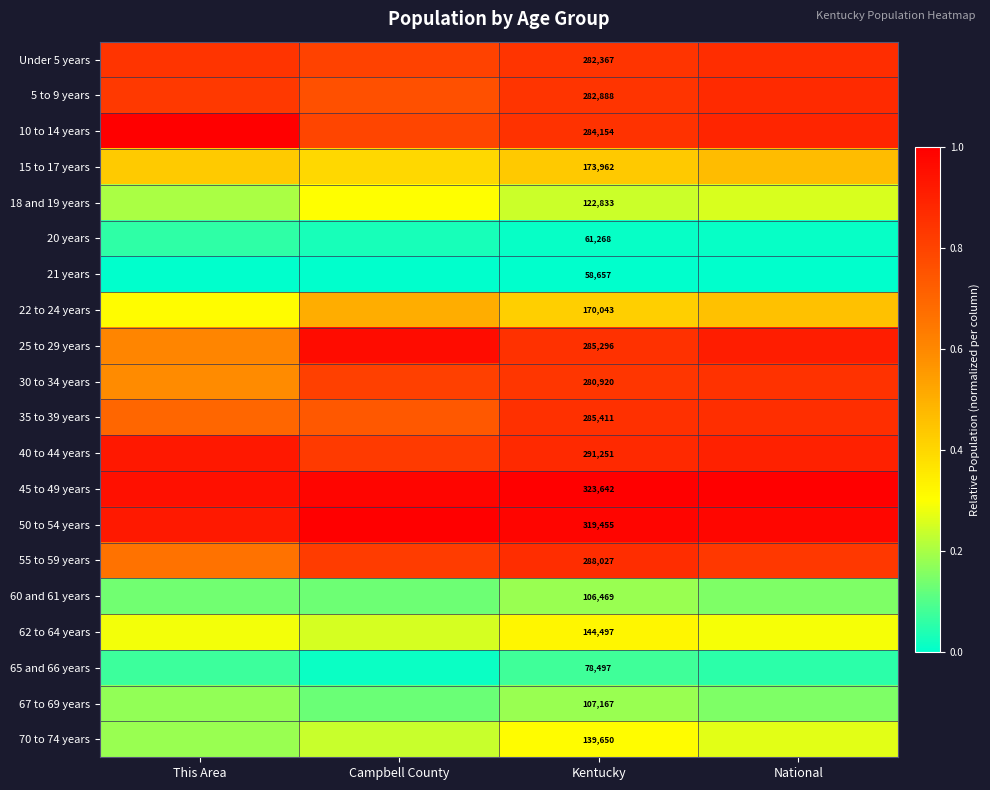

True or false: 62 to 64 years has a value of 0.4 at National.

False